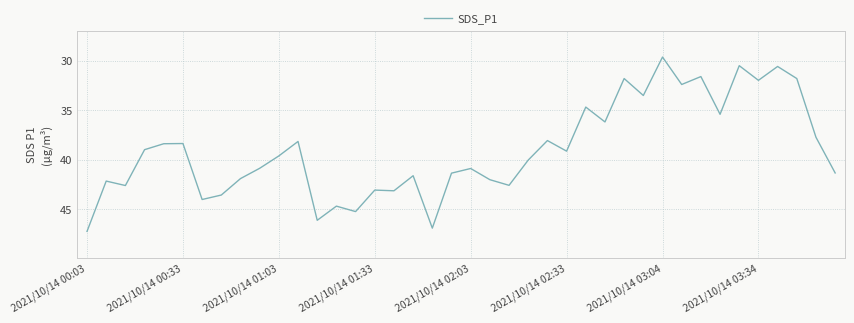

What is the difference between the maximum and minimum values?

17.6